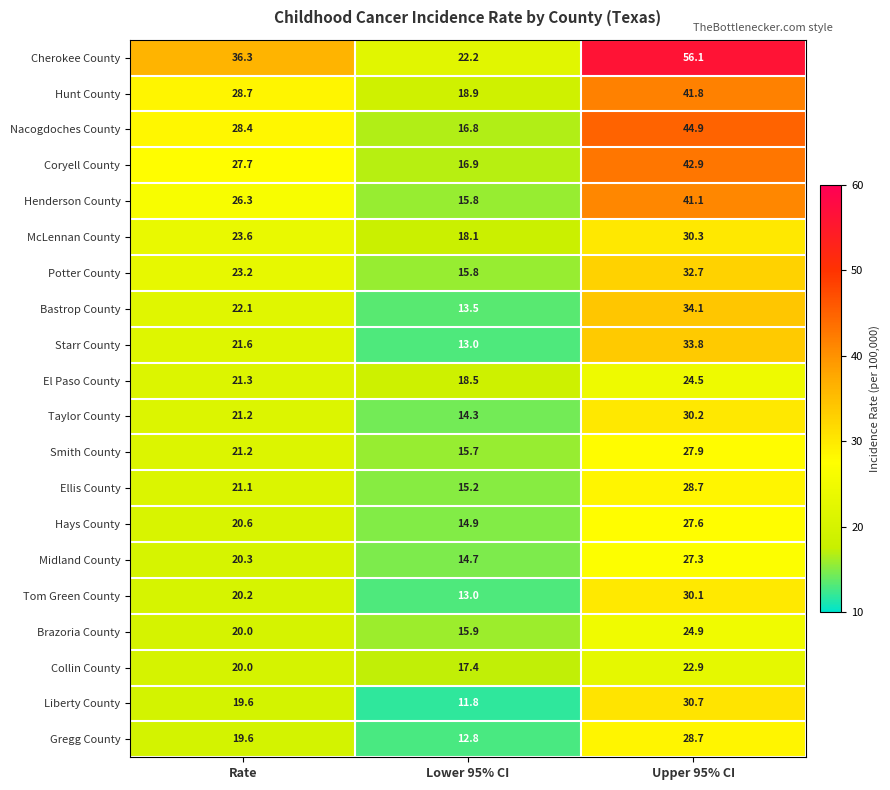

What is the difference between the Starr County values at Upper 95% CI and Lower 95% CI?

20.8